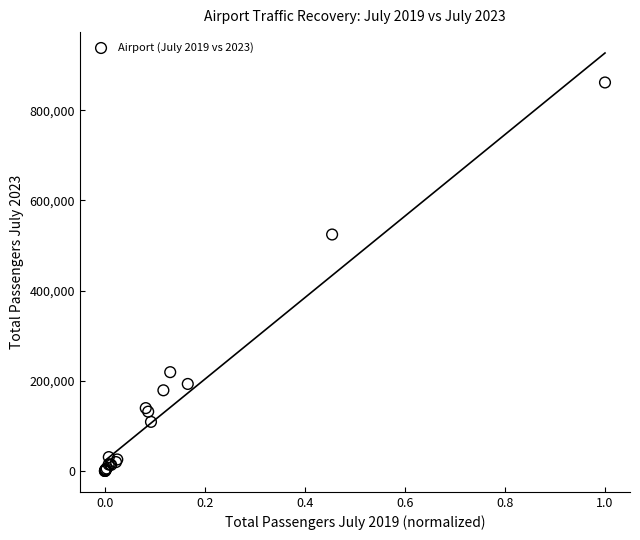

What Y value in the scatter plot is closest to 430791?

524401